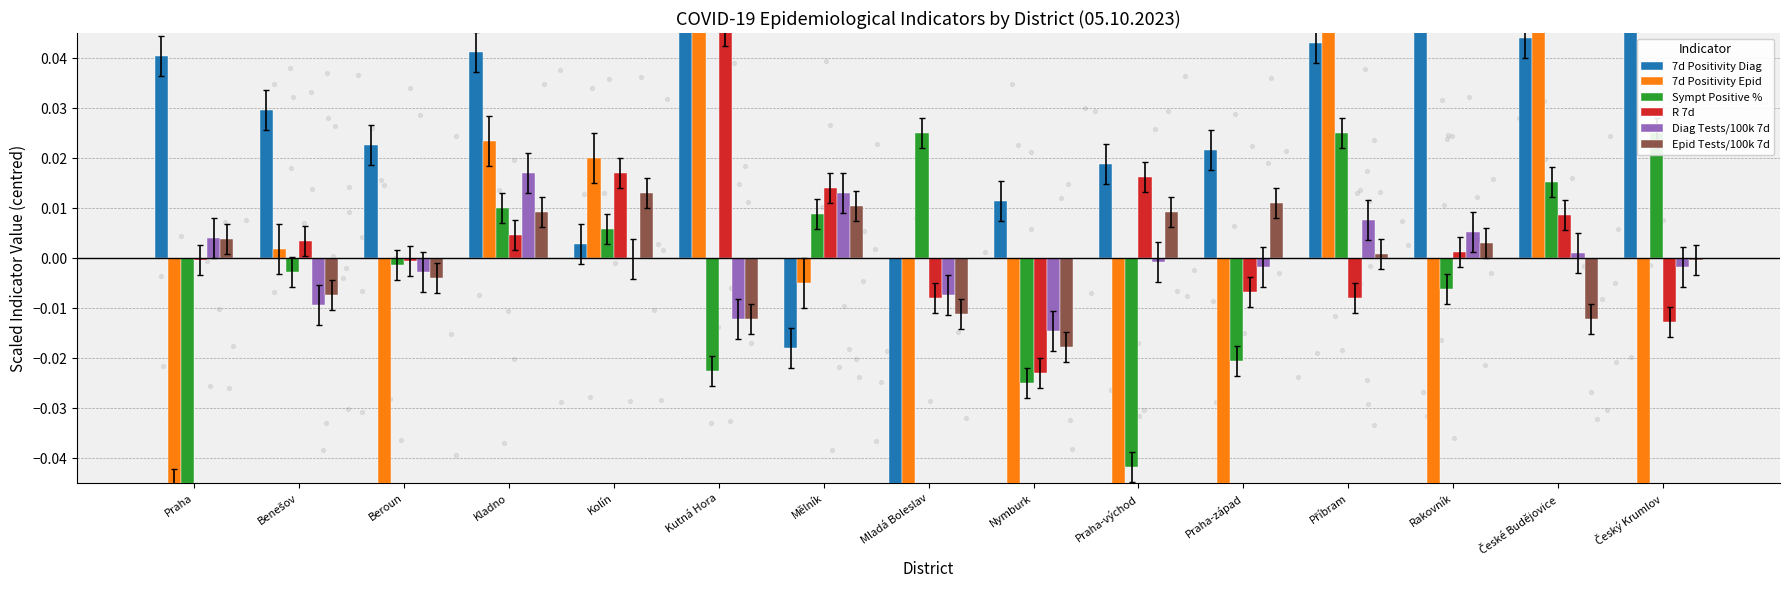

Which series has the largest total across all categories?

7d Positivity Diag